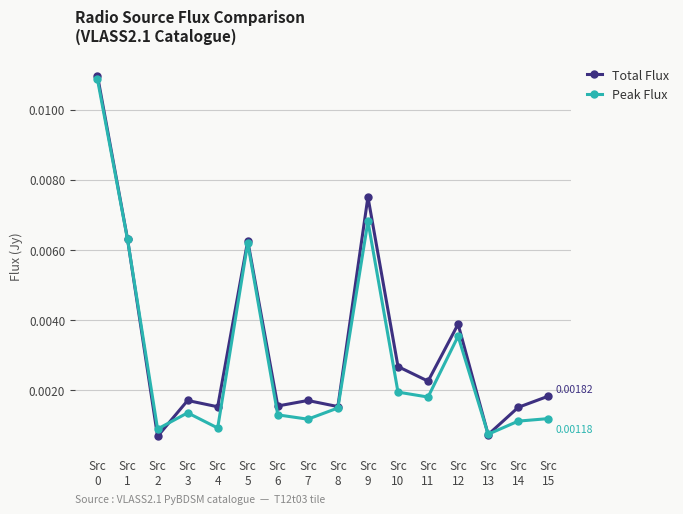

At how many categories does at least one series exceed 0?

16